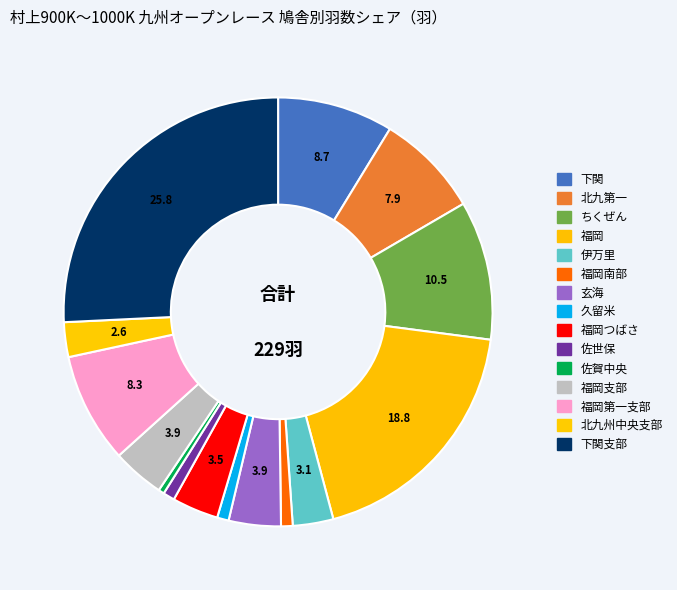

Which category has the biggest portion of the pie?

下関支部